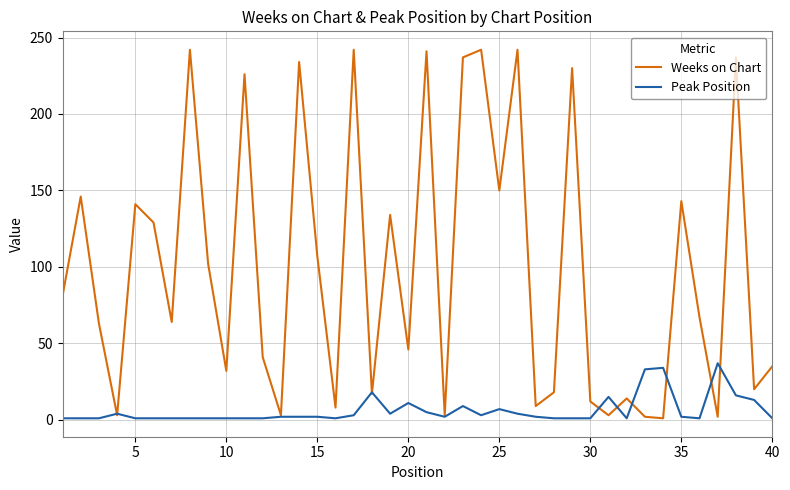

What is the maximum value for Peak Position?

37